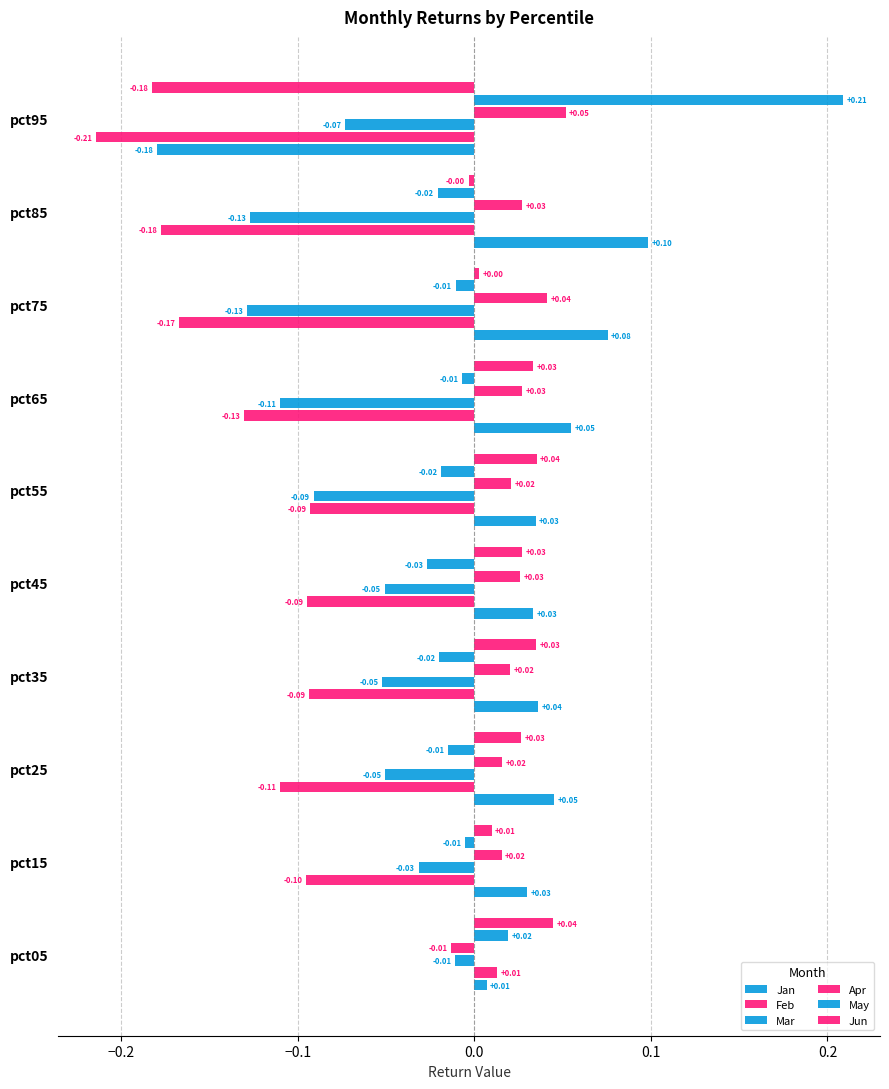

How many values in Apr are above zero?

9